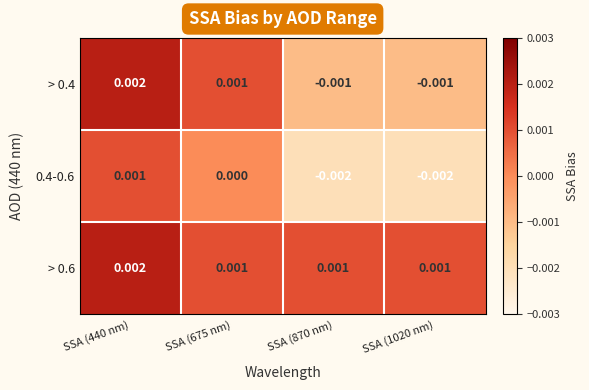

Is the value of > 0.4 at SSA (1020 nm) greater than the value of 0.4-0.6 at SSA (675 nm)?

No